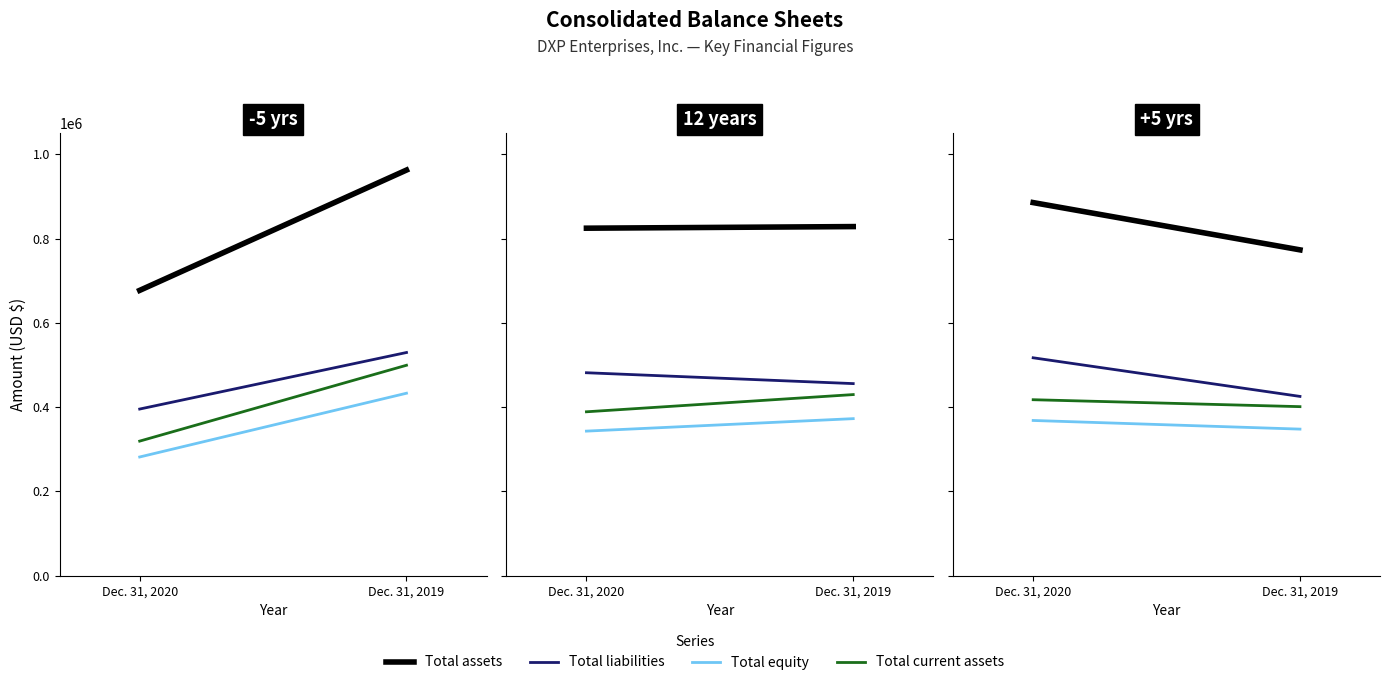

What is the average value of the Total liabilities series?

471303.9